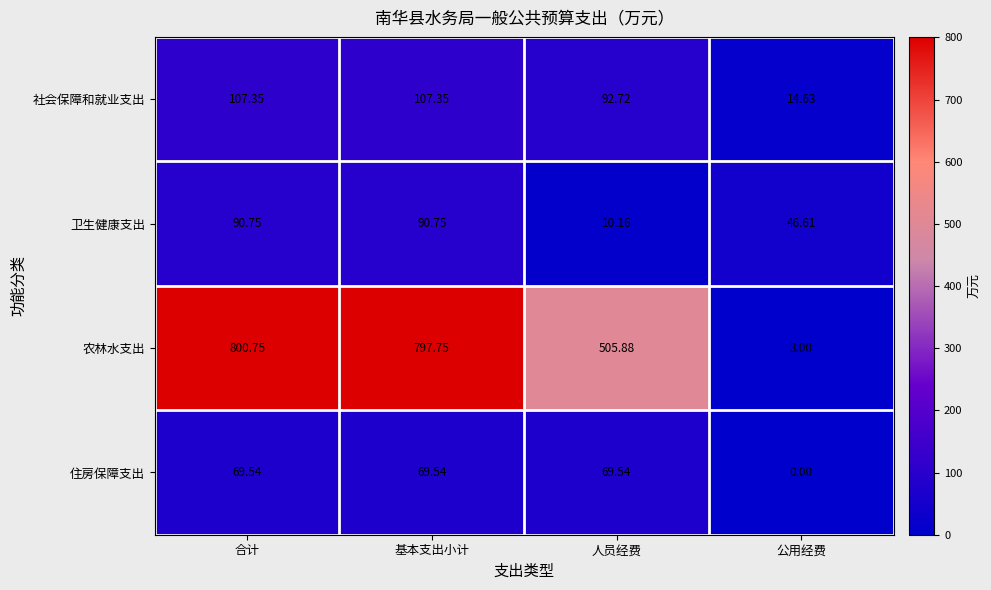

Between 合计 and 基本支出小计, which series saw the biggest shift?

农林水支出